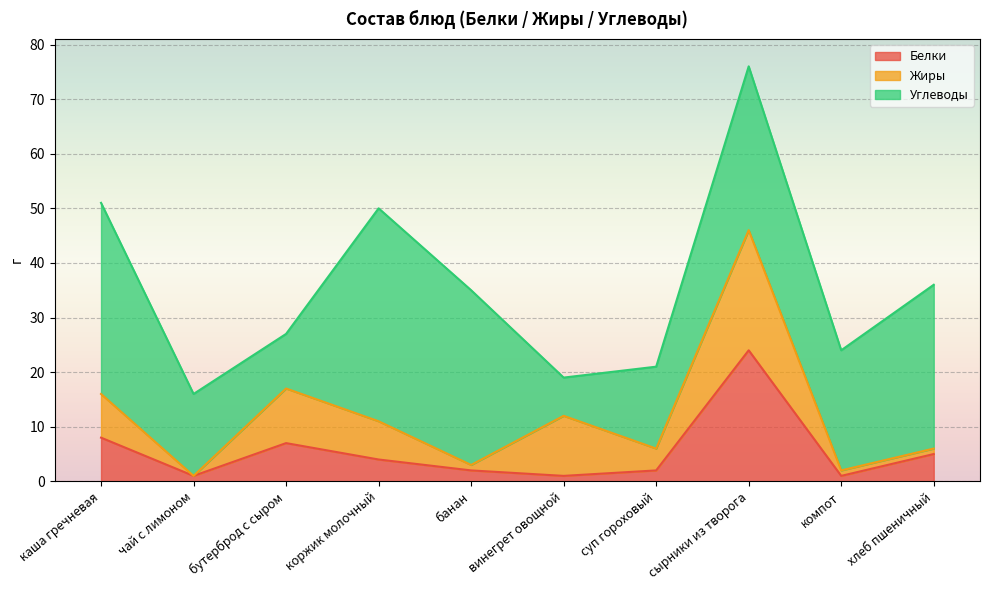

At which category is the sum across all series the highest?

сырники из творога